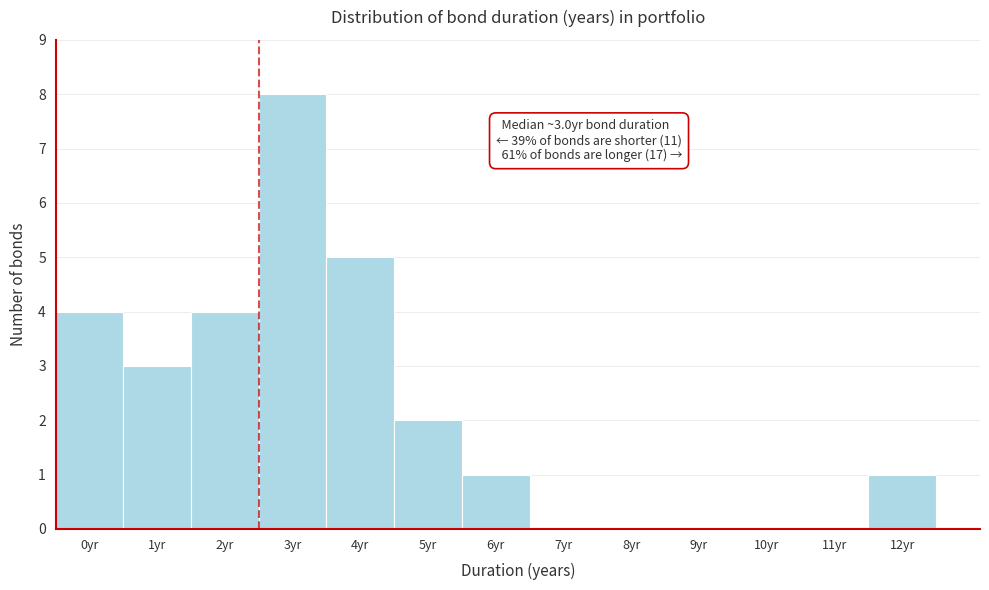

Reading right to left, what are all the values shown in this chart?

12yr=1	11yr=0	10yr=0	9yr=0	8yr=0	7yr=0	6yr=1	5yr=2	4yr=5	3yr=8	2yr=4	1yr=3	0yr=4